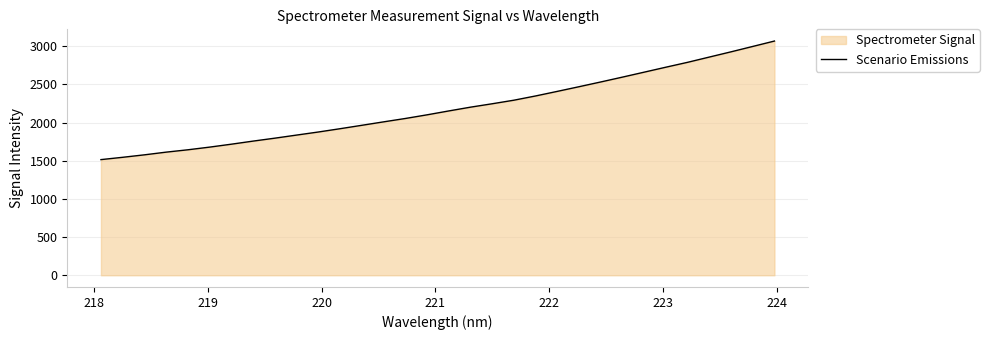

What is the difference between the maximum and minimum values?

1553.5